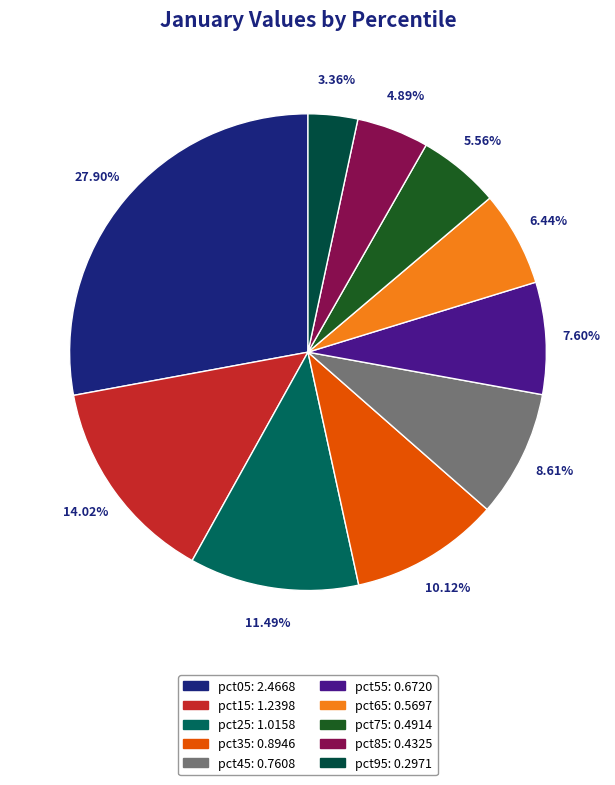

Which slice is the largest?

pct05